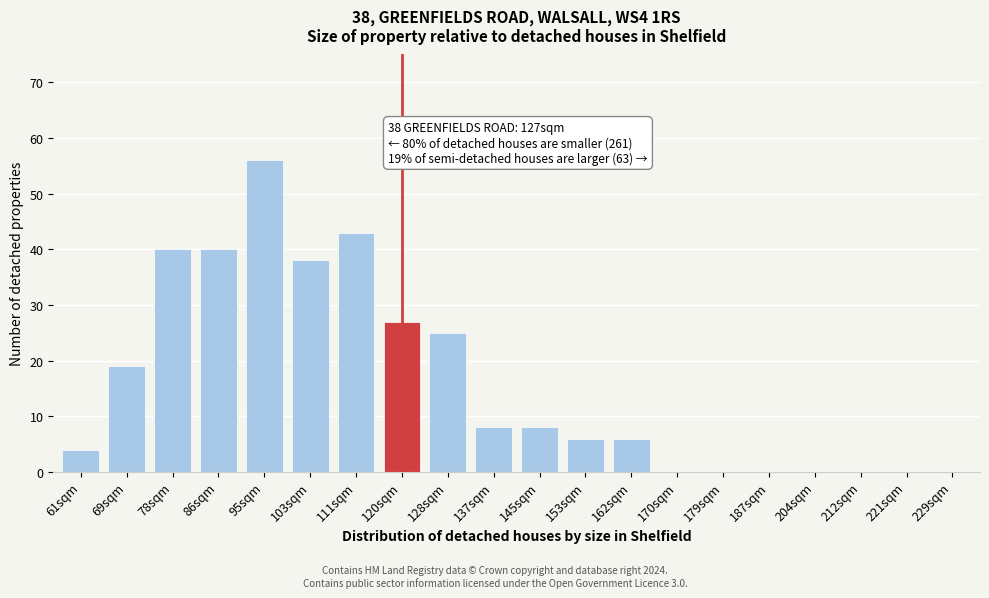

Reading left to right, list all the values displayed in this chart.

61sqm=4	69sqm=19	78sqm=40	86sqm=40	95sqm=56	103sqm=38	111sqm=43	120sqm=27	128sqm=25	137sqm=8	145sqm=8	153sqm=6	162sqm=6	170sqm=0	179sqm=0	187sqm=0	204sqm=0	212sqm=0	221sqm=0	229sqm=0